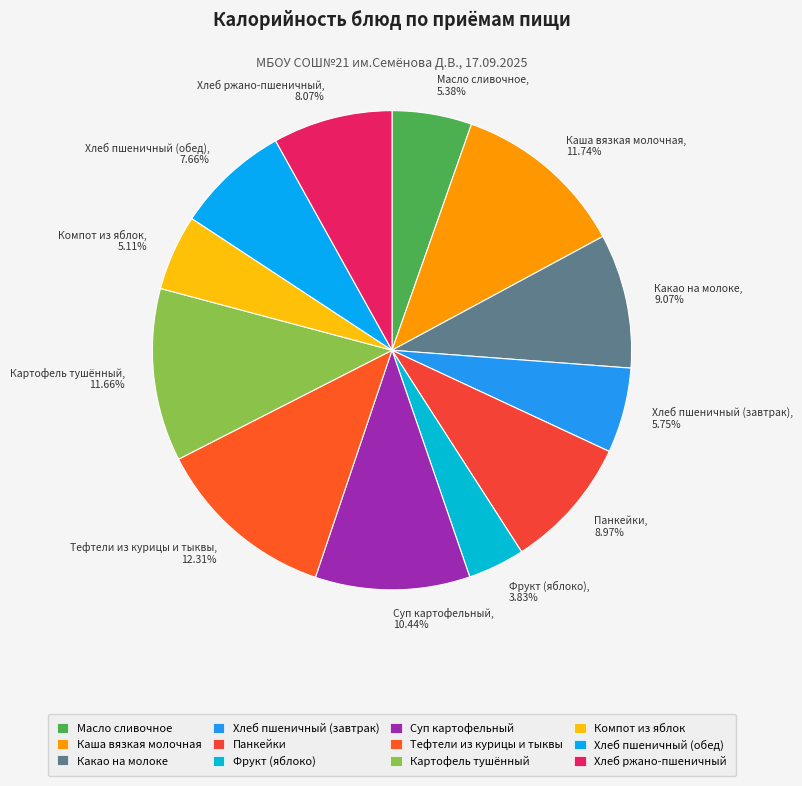

Which slice is the largest?

Тефтели из курицы и тыквы